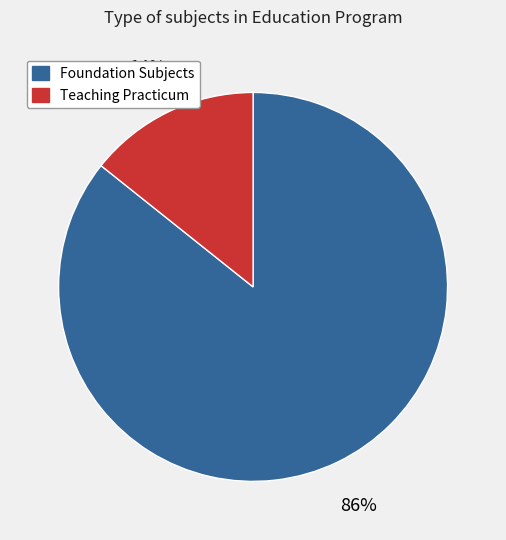

Does any single category account for the majority?

Yes